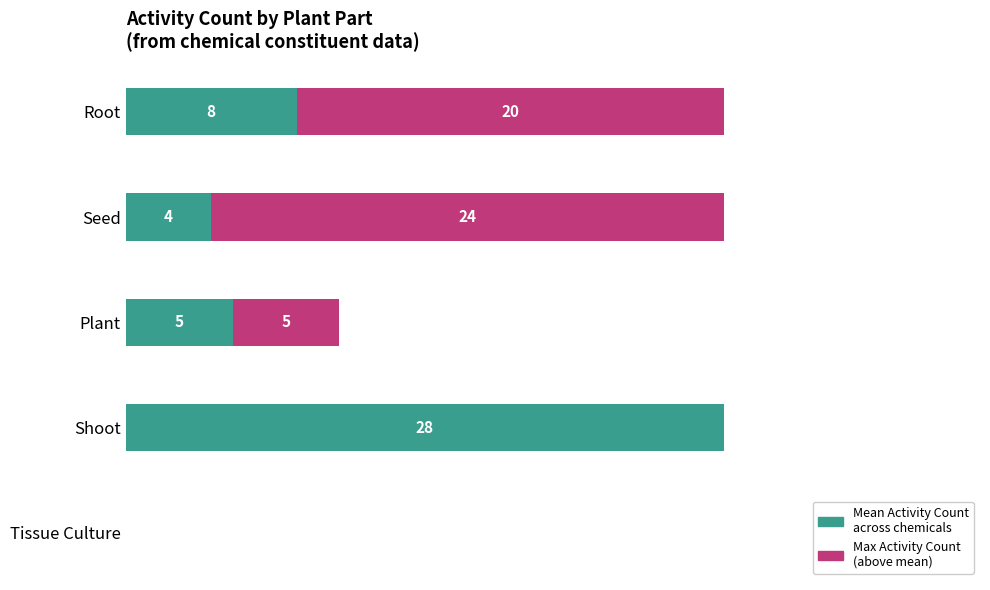

Count the number of data series in this chart.

2